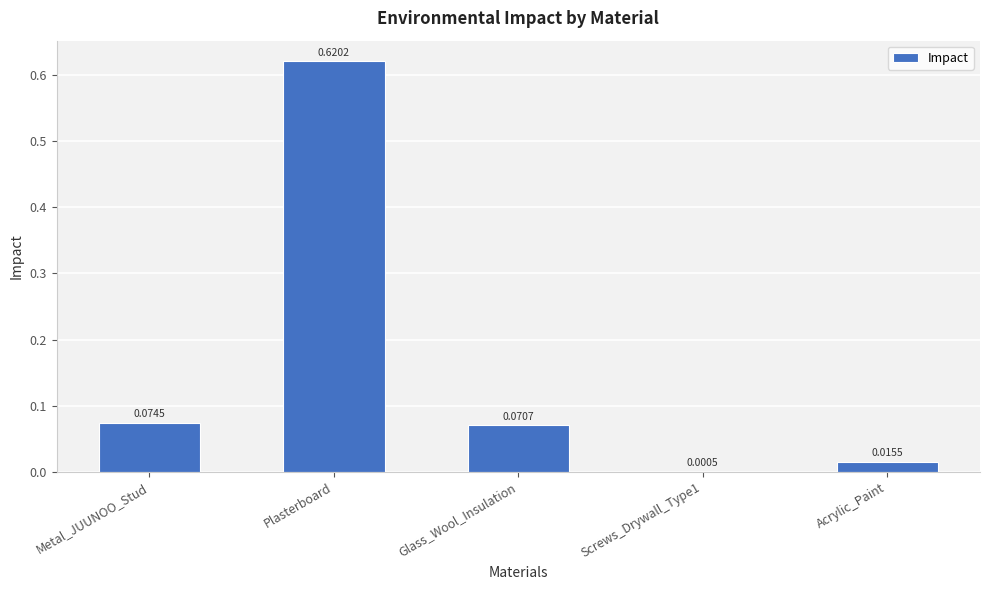

Are the bars horizontal?

No